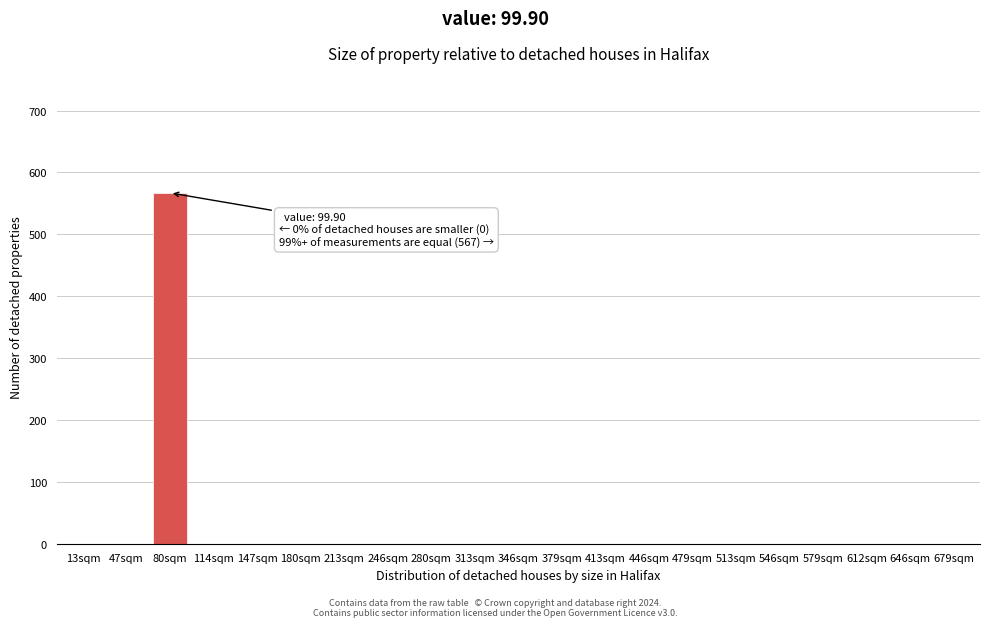

Reading right to left, what are all the values shown in this chart?

679sqm=0	646sqm=0	612sqm=0	579sqm=0	546sqm=0	513sqm=0	479sqm=0	446sqm=0	413sqm=0	379sqm=0	346sqm=0	313sqm=0	280sqm=0	246sqm=0	213sqm=0	180sqm=0	147sqm=0	114sqm=0	80sqm=567	47sqm=0	13sqm=0